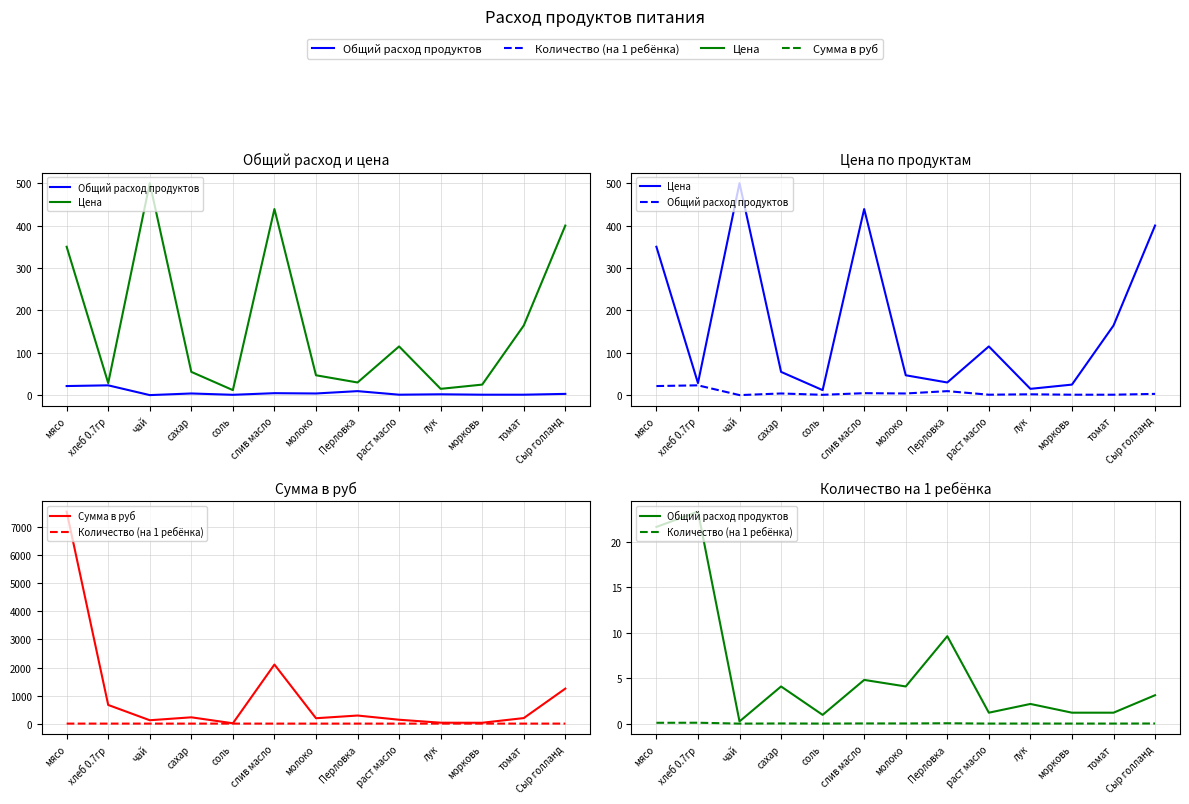

True or false: Сумма в руб and Общий расход продуктов intersect in this chart.

False